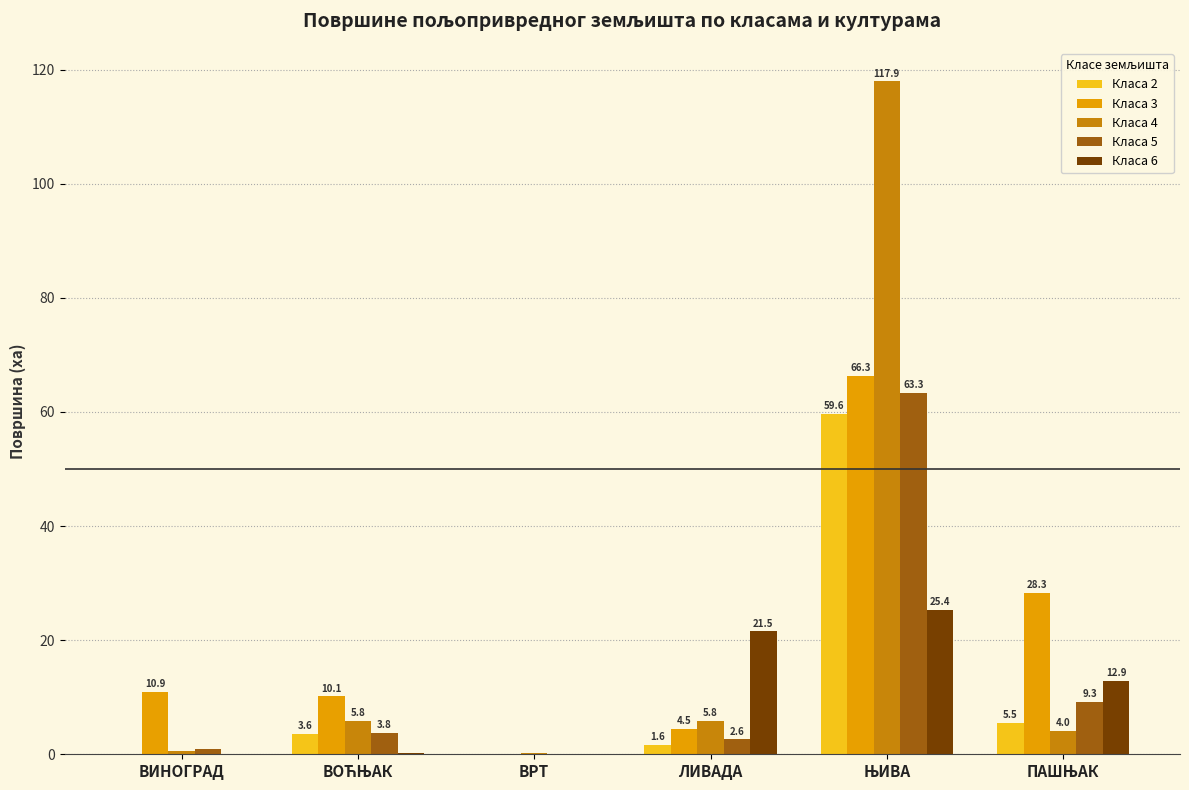

What is the sum of all Класа 6 values?

60.0